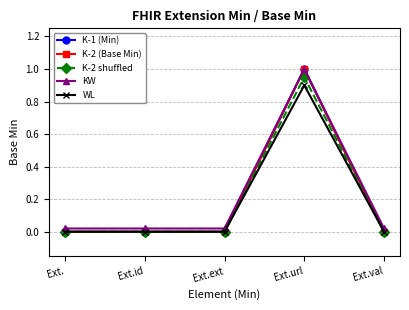

Reading right to left, list all the values displayed in this chart.

K-1 (Min): 0.0	1.0	0.0	0.0	0.0
K-2 (Base Min): 0.0	1.0	0.0	0.0	0.0
K-2 shuffled: 0.0	0.9	0.0	0.0	0.0
KW: 0.0	1.0	0.0	0.0	0.0
WL: 0.0	0.9	0.0	0.0	0.0